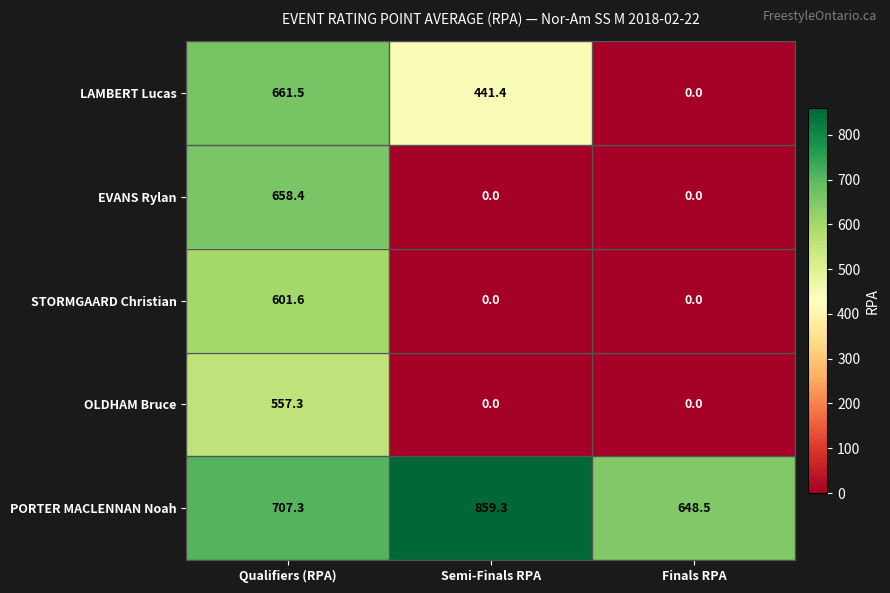

What is the difference between the maximum and second lowest values in the PORTER MACLENNAN Noah series?

152.0